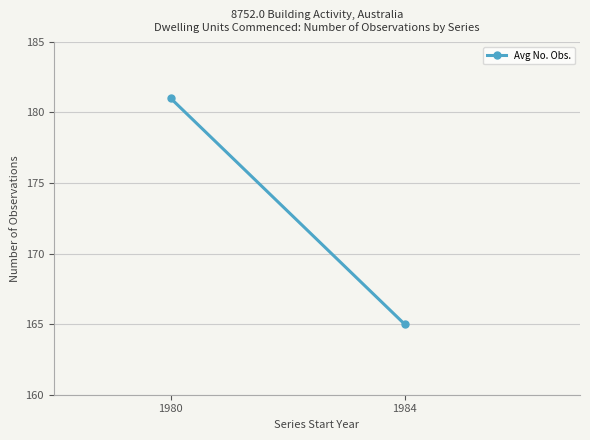

The value at 1980 is 181. True or false?

True